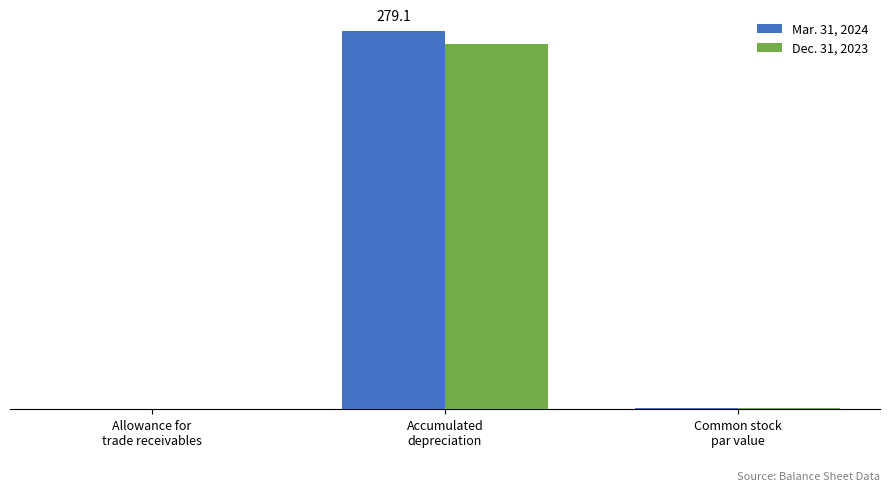

What is the sum of all Mar. 31, 2024 values?

280.2